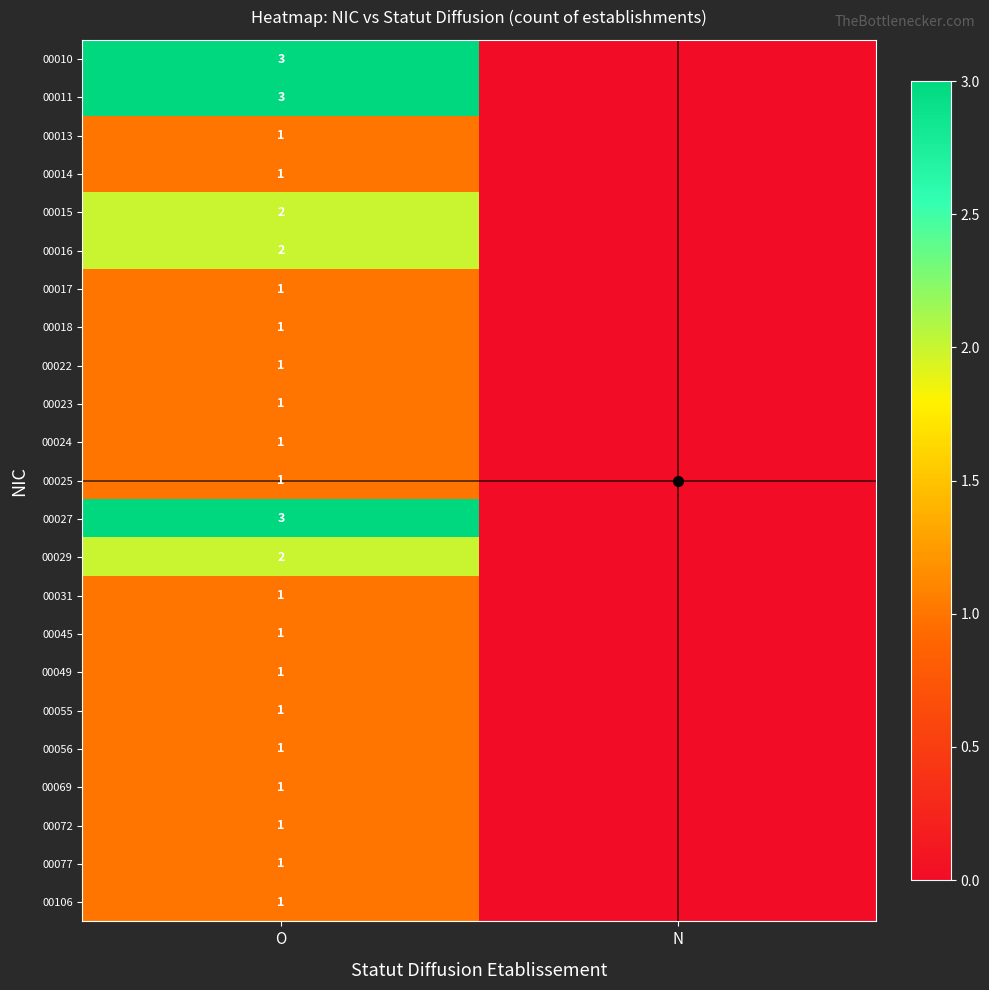

Count the number of data series in this chart.

23